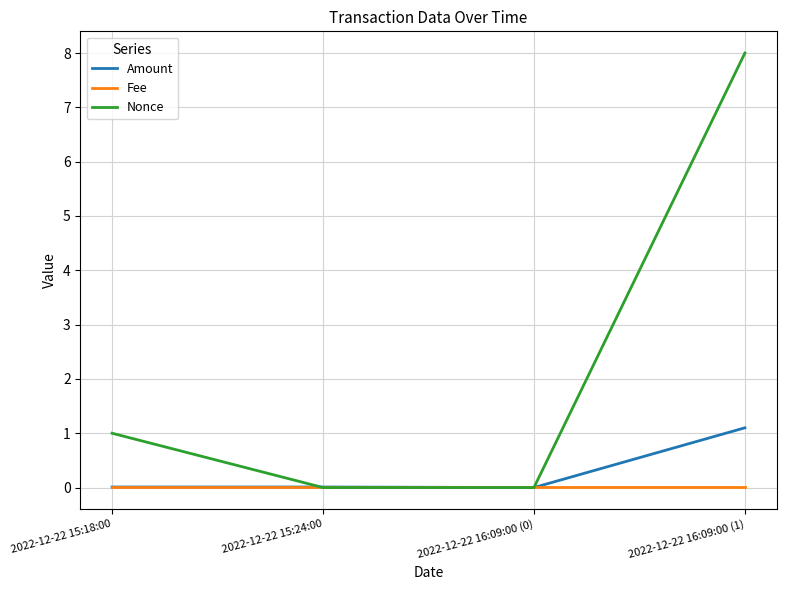

True or false: Amount has a value of 0.5 at 2022-12-22 16:09:00 (0).

False